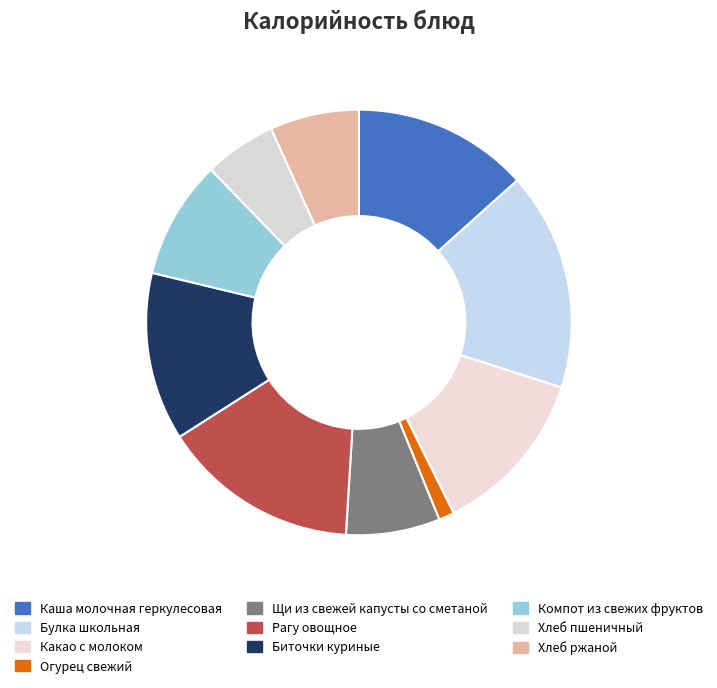

To the nearest percent, what is the difference between the largest and smallest slice percentages?

15%